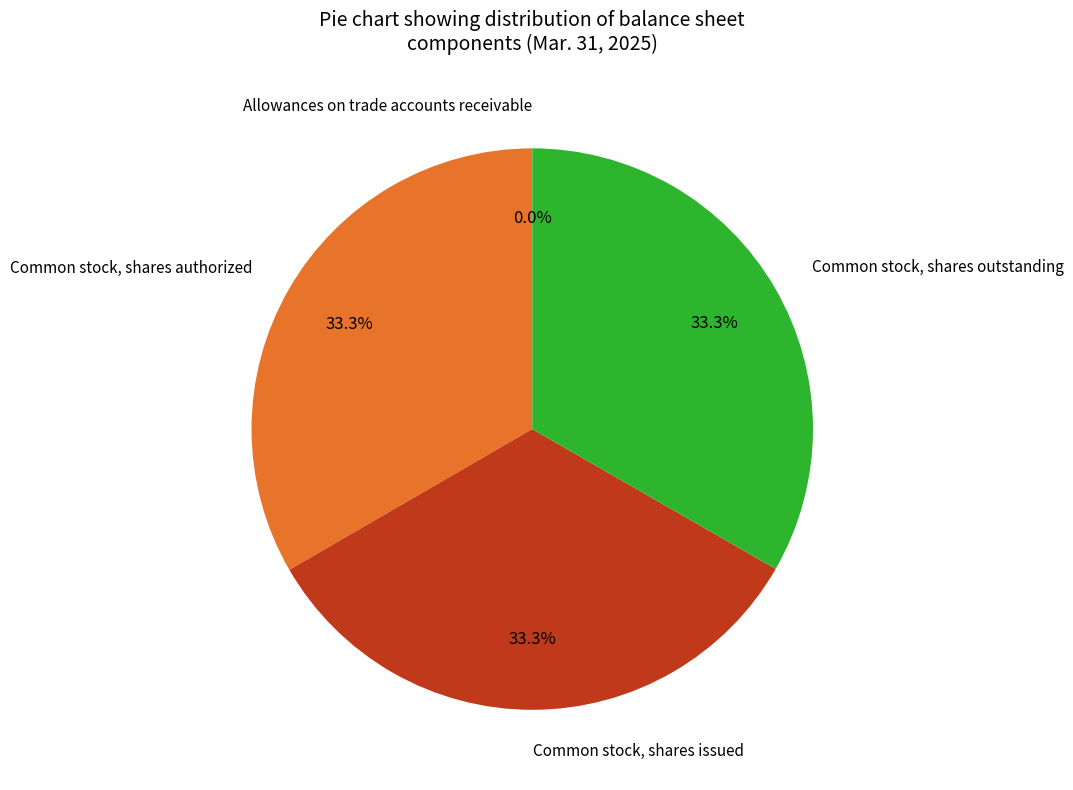

Is Common stock, shares outstanding the majority of the pie?

No